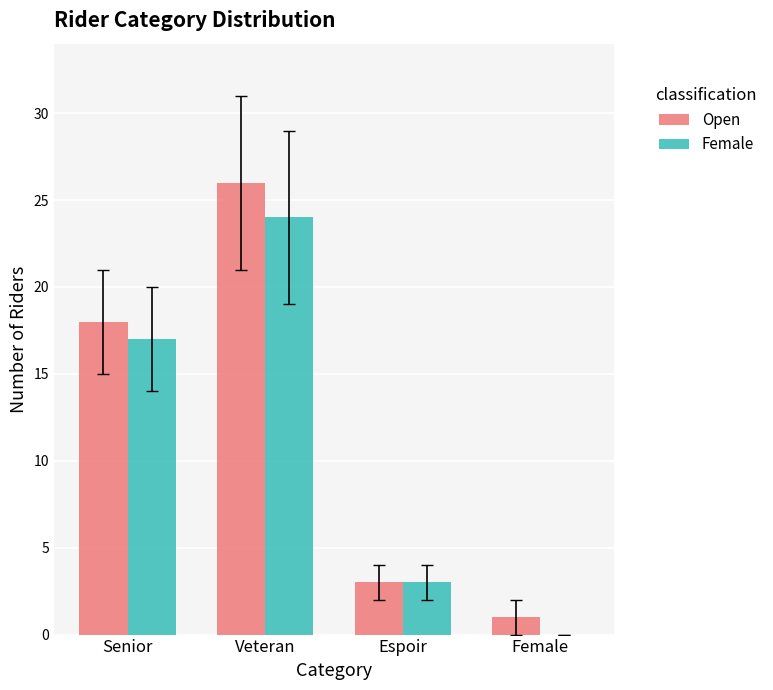

What are all the series names shown in the legend?

Open, Female